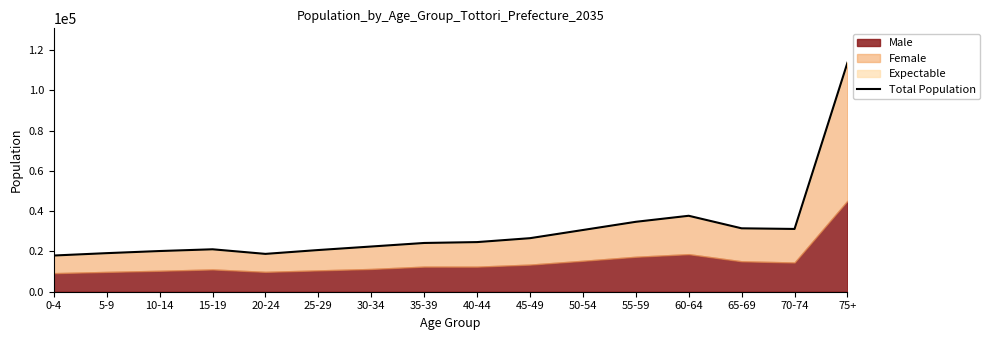

What is the minimum value shown in the chart?

17965